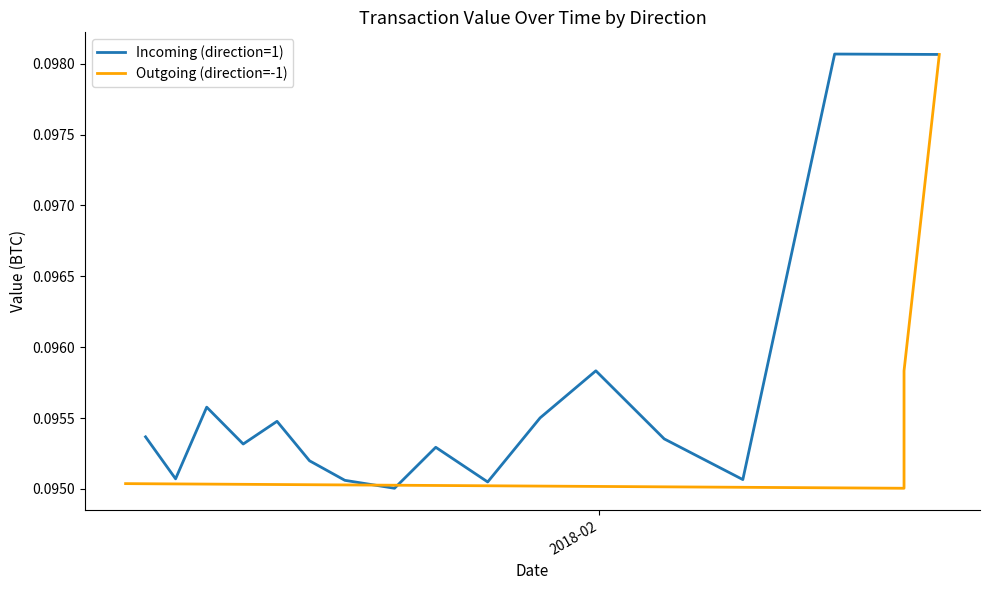

In Incoming (direction=1), how many points are higher than both neighbors (excluding endpoints)?

5